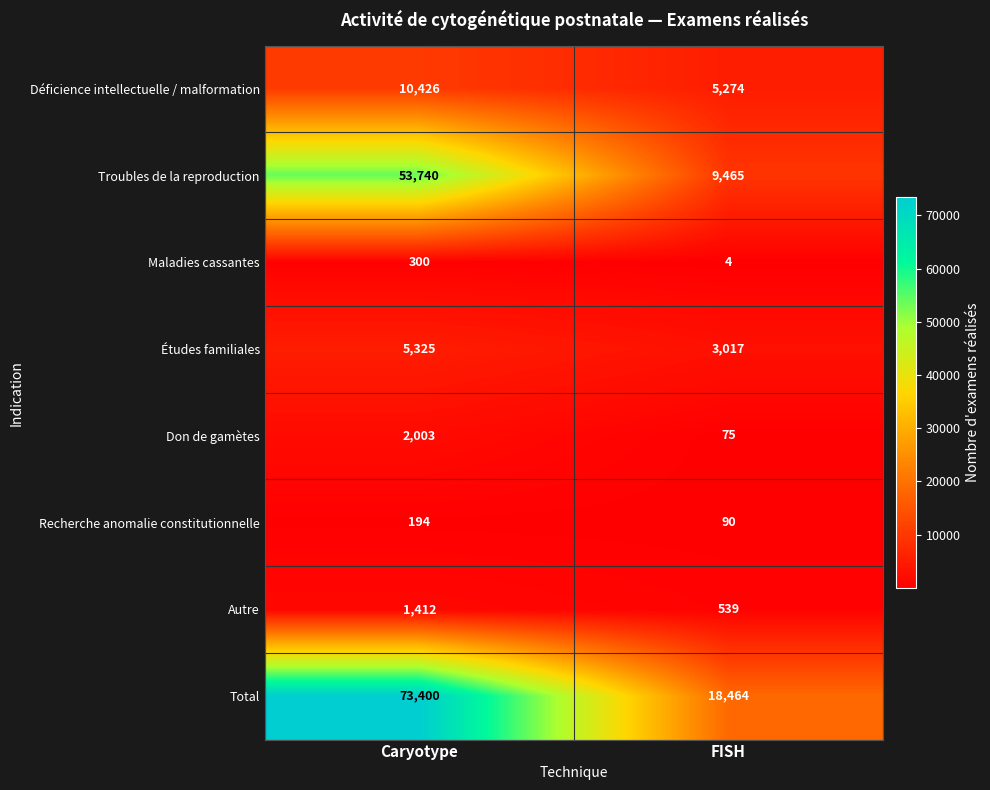

Rank the categories by Total value from lowest to highest.

FISH, Caryotype